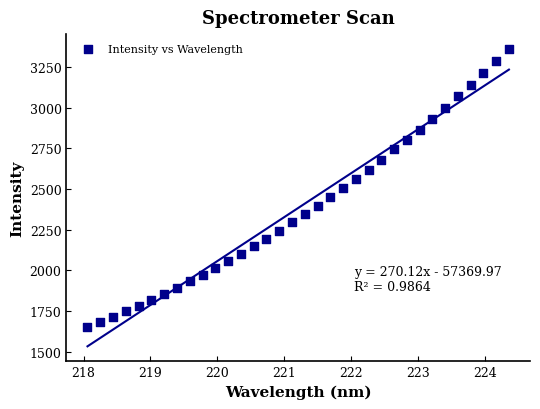

What is the range of Y values (max minus min)?

1712.4